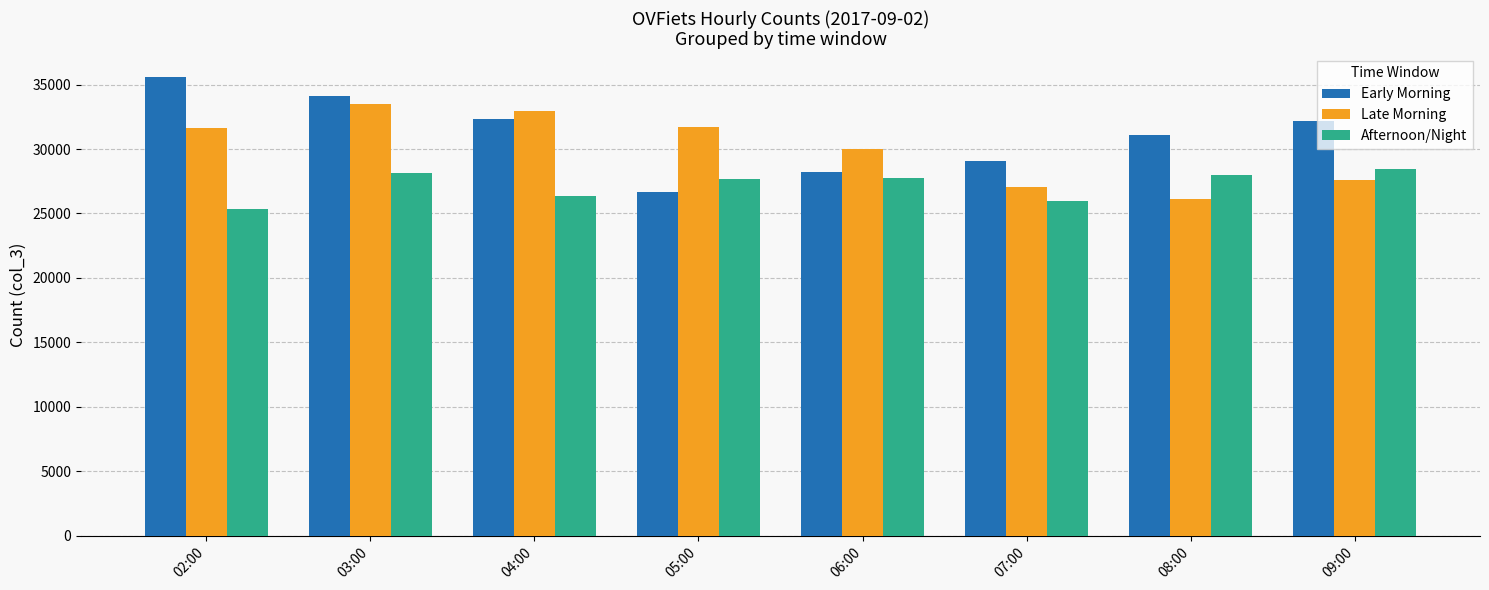

What position from the left is 06:00?

5